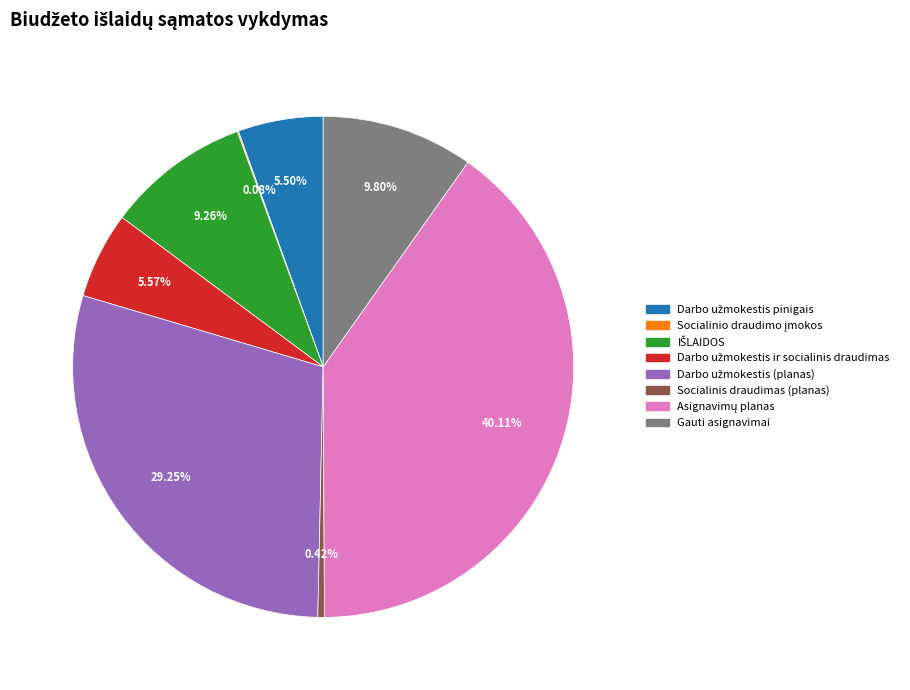

Is there a majority slice in this chart?

No